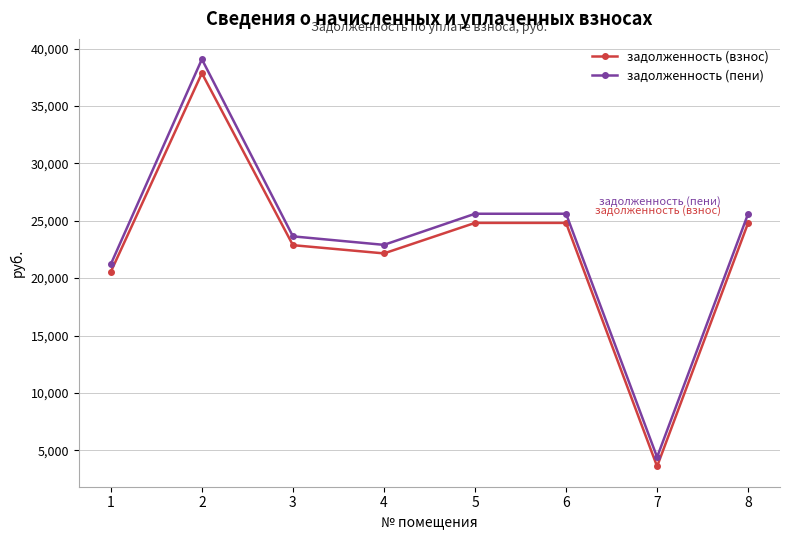

The задолженность (пени) series shows 21217.4 at 1. True or false?

True